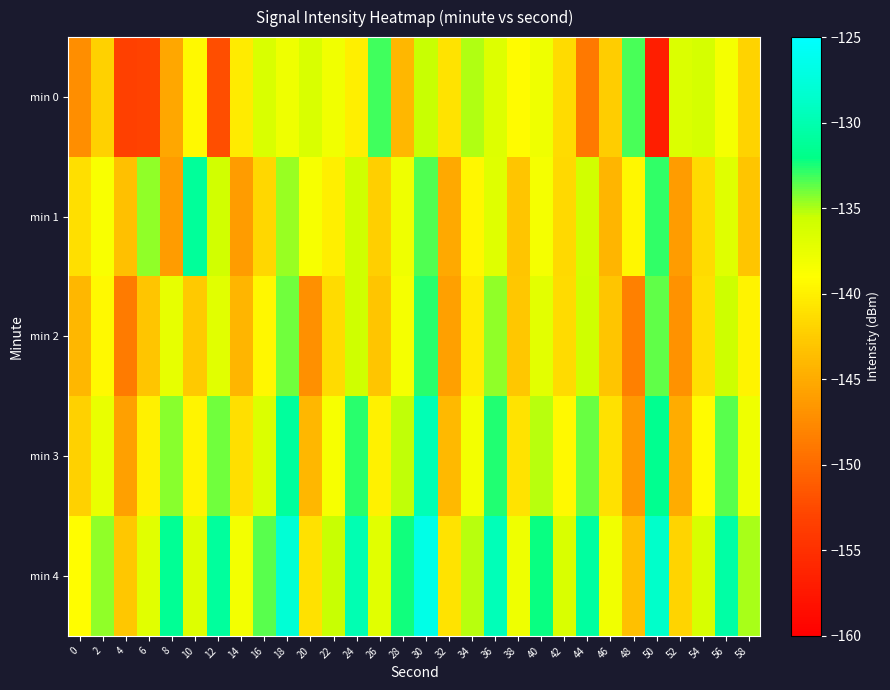

Reading right to left, list all the values displayed in this chart.

min 0: 58=-142.0	56=-138.3	54=-136.1	52=-136.6	50=-156.8	48=-133.3	46=-142.4	44=-148.8	42=-141.5	40=-138.0	38=-139.2	36=-136.7	34=-135.0	32=-140.9	30=-135.4	28=-144.1	26=-133.1	24=-140.1	22=-138.1	20=-136.4	18=-138.0	16=-136.5	14=-140.4	12=-152.2	10=-139.4	8=-145.3	6=-153.1	4=-153.4	2=-142.1	0=-147.2
min 1: 58=-143.0	56=-136.8	54=-141.5	52=-146.1	50=-132.9	48=-139.6	46=-144.2	44=-135.9	42=-141.7	40=-138.3	38=-143.0	36=-136.8	34=-139.6	32=-145.2	30=-133.5	28=-137.9	26=-142.3	24=-135.7	22=-140.1	20=-138.4	18=-134.7	16=-141.8	14=-146.2	12=-135.9	10=-131.1	8=-146.1	6=-134.5	4=-143.4	2=-138.7	0=-141.2
min 2: 58=-139.9	56=-135.6	54=-141.2	52=-146.9	50=-133.7	48=-148.3	46=-143.0	44=-135.8	42=-141.5	40=-137.1	38=-142.9	36=-134.6	34=-140.2	32=-145.9	30=-132.7	28=-138.3	26=-143.0	24=-135.8	22=-141.5	20=-147.1	18=-133.9	16=-139.6	14=-144.2	12=-136.9	10=-142.7	8=-137.3	6=-143.0	4=-148.8	2=-139.5	0=-144.1
min 3: 58=-137.9	56=-133.6	54=-139.2	52=-144.9	50=-131.7	48=-146.3	46=-141.0	44=-133.8	42=-139.5	40=-135.1	38=-140.9	36=-132.6	34=-138.2	32=-143.9	30=-129.7	28=-135.3	26=-140.0	24=-132.8	22=-138.5	20=-144.1	18=-130.9	16=-136.6	14=-141.2	12=-133.9	10=-139.7	8=-134.3	6=-140.0	4=-145.8	2=-137.5	0=-142.1
min 4: 58=-134.9	56=-130.6	54=-136.2	52=-141.9	50=-128.7	48=-143.3	46=-138.0	44=-130.8	42=-136.5	40=-132.1	38=-137.9	36=-129.6	34=-135.2	32=-140.9	30=-126.7	28=-132.3	26=-137.0	24=-129.8	22=-135.5	20=-141.1	18=-127.9	16=-133.6	14=-138.2	12=-130.9	10=-136.7	8=-131.3	6=-137.0	4=-142.8	2=-134.5	0=-139.1